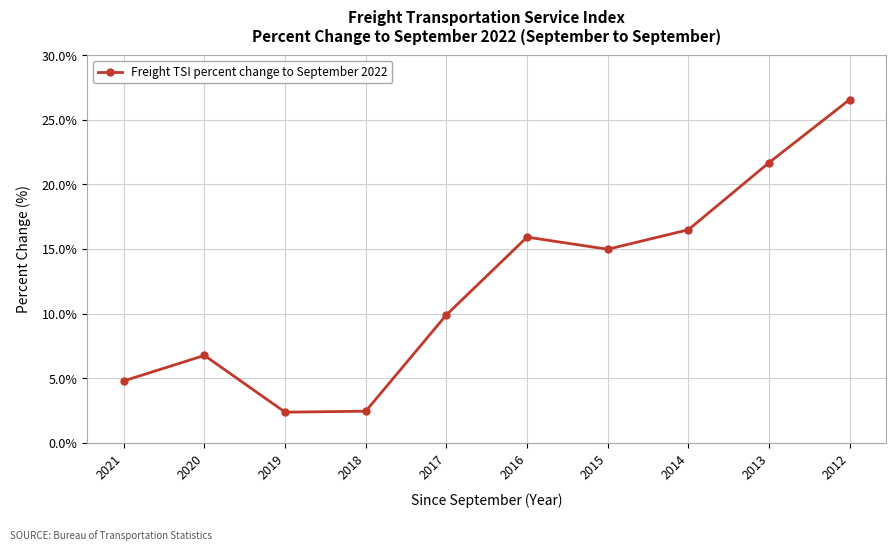

The value at 2015 is 15.0. True or false?

True